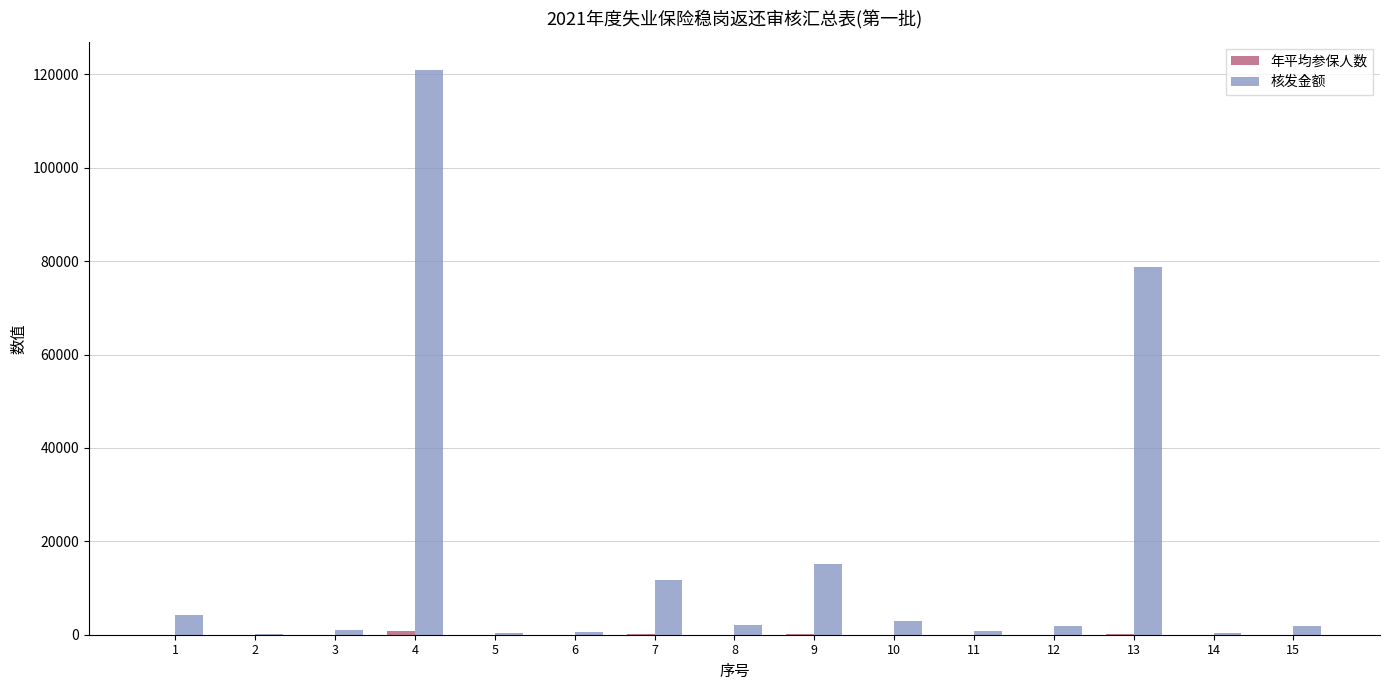

The value of 核发金额 at 13 is 78658.2. True or false?

True